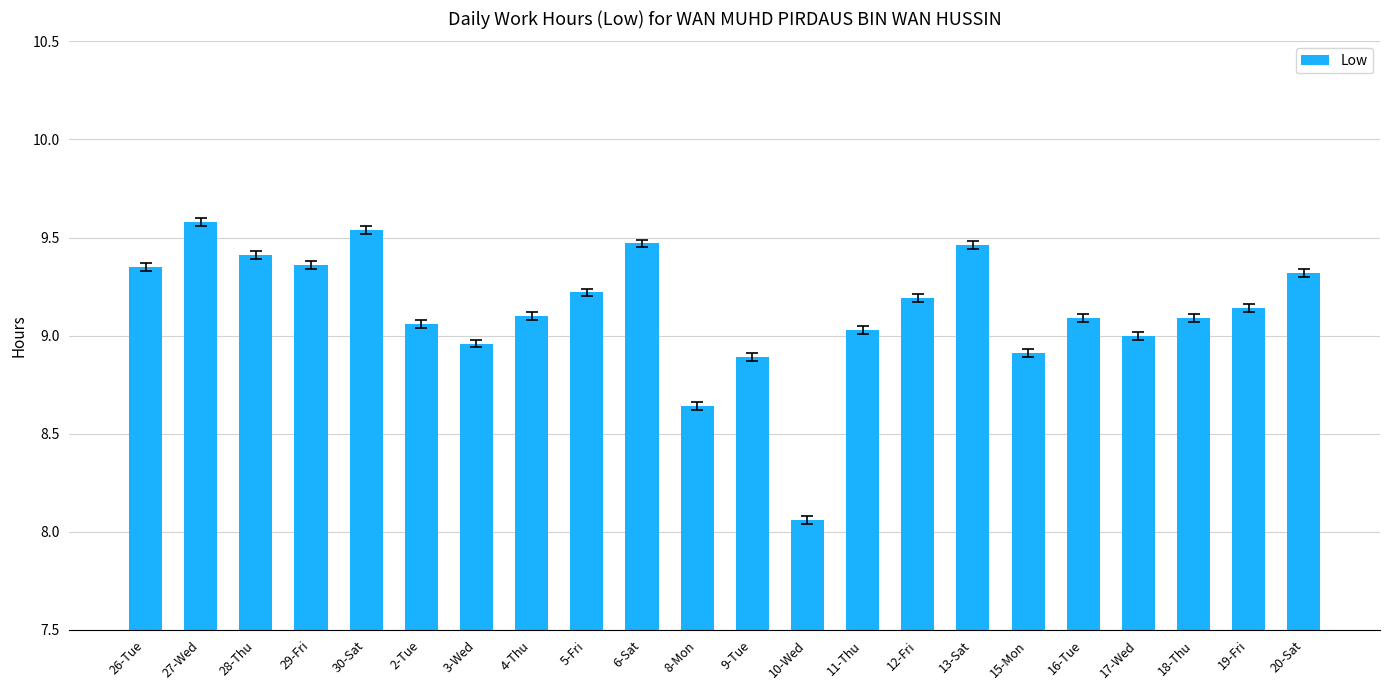

What is the greatest value displayed?

9.6